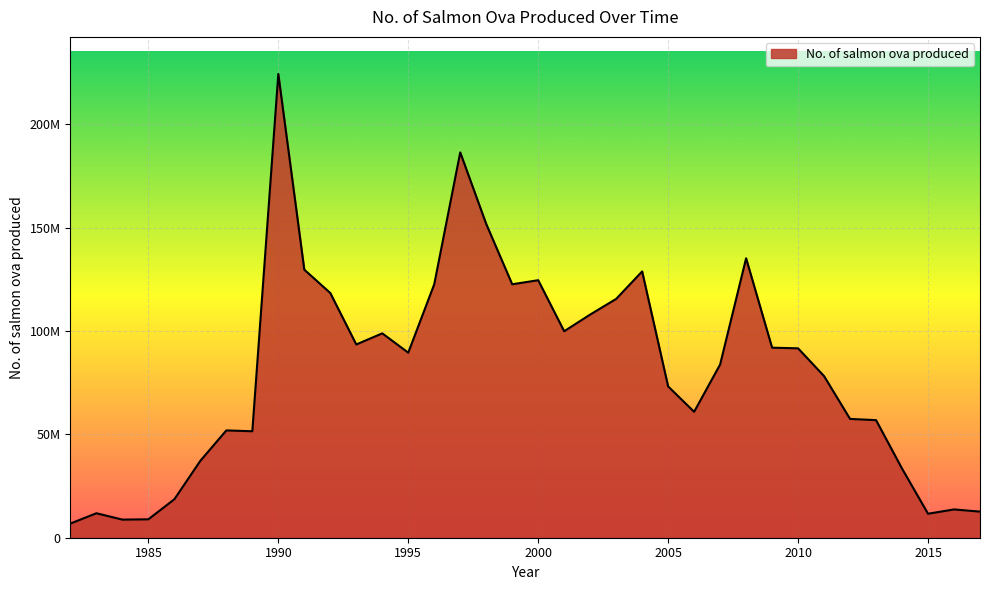

At which category does the chart reach its peak across all series?

1990